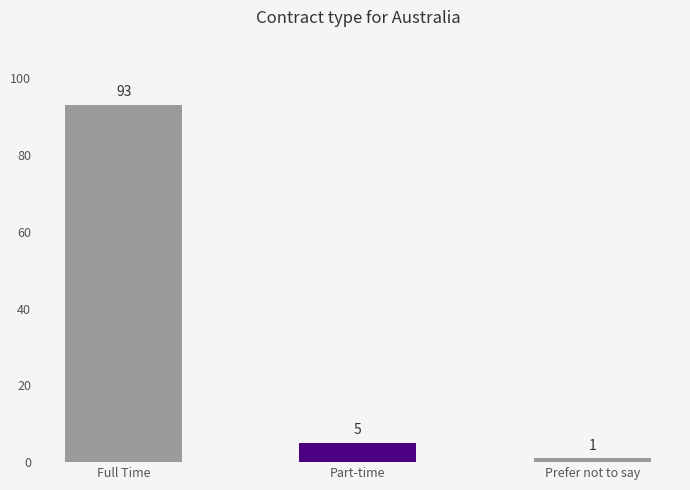

What is the greatest value displayed?

93